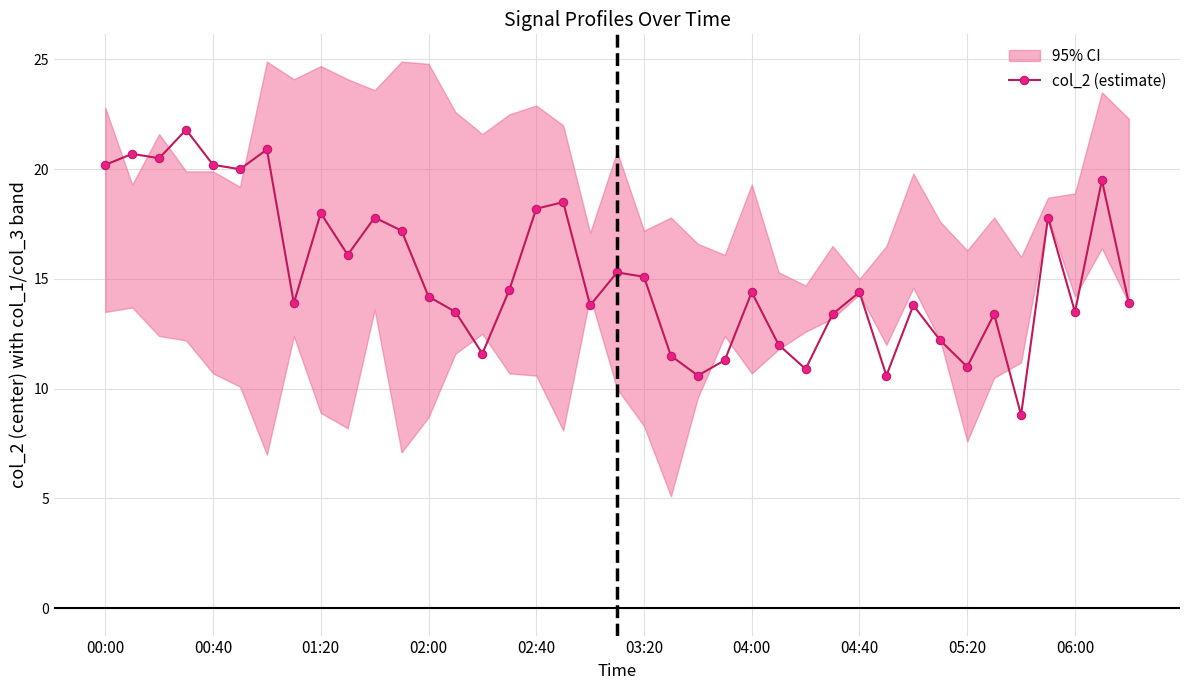

How many data points does each series have?

39